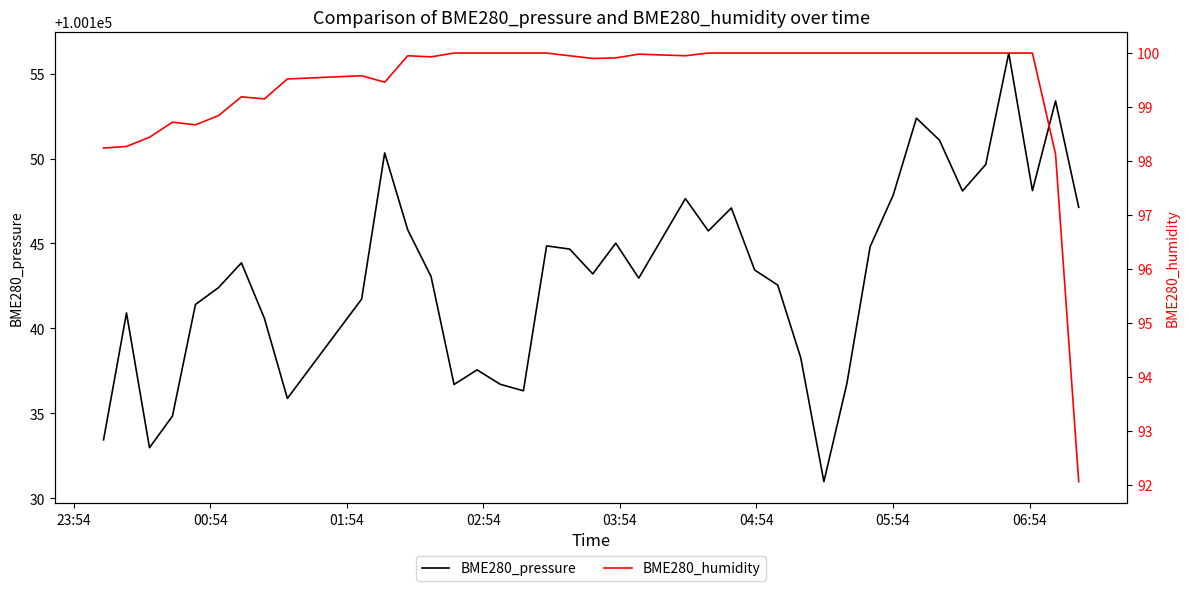

Is the value of BME280_humidity at 18 greater than the value of BME280_pressure at 8?

No